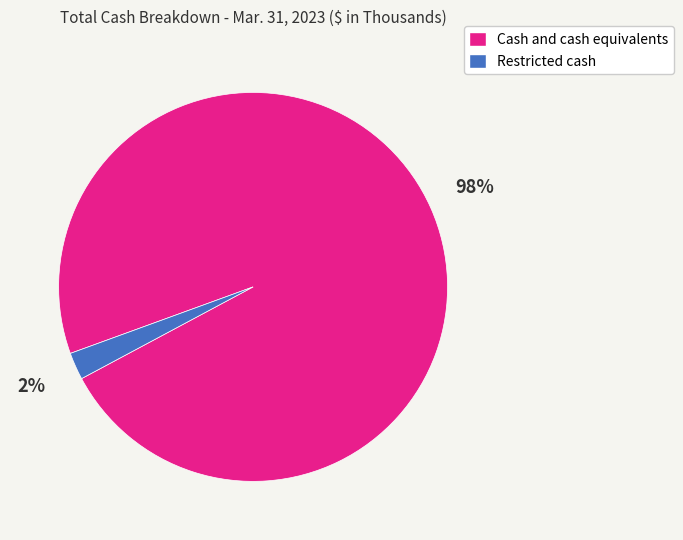

Combined, do Restricted cash and Cash and cash equivalents account for over 50%?

Yes